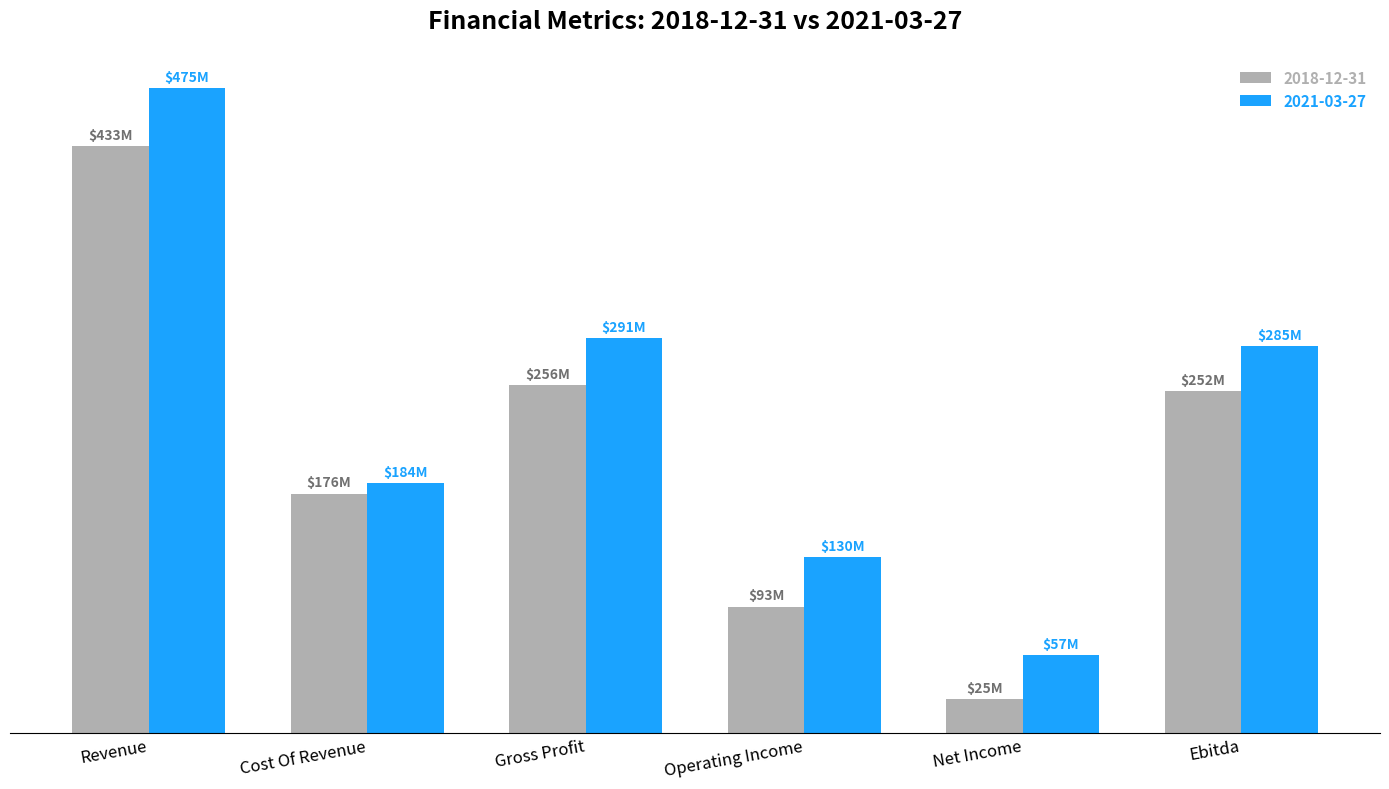

What position from the left is Operating Income?

4